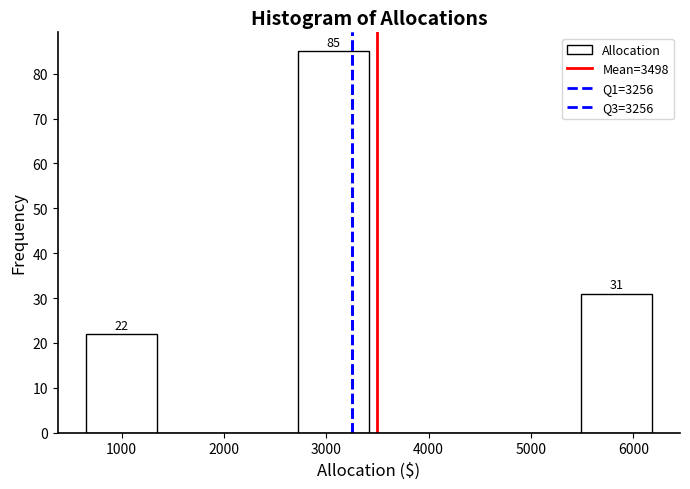

Over which range of the x-axis is the bar tallest?

2700 to 3400